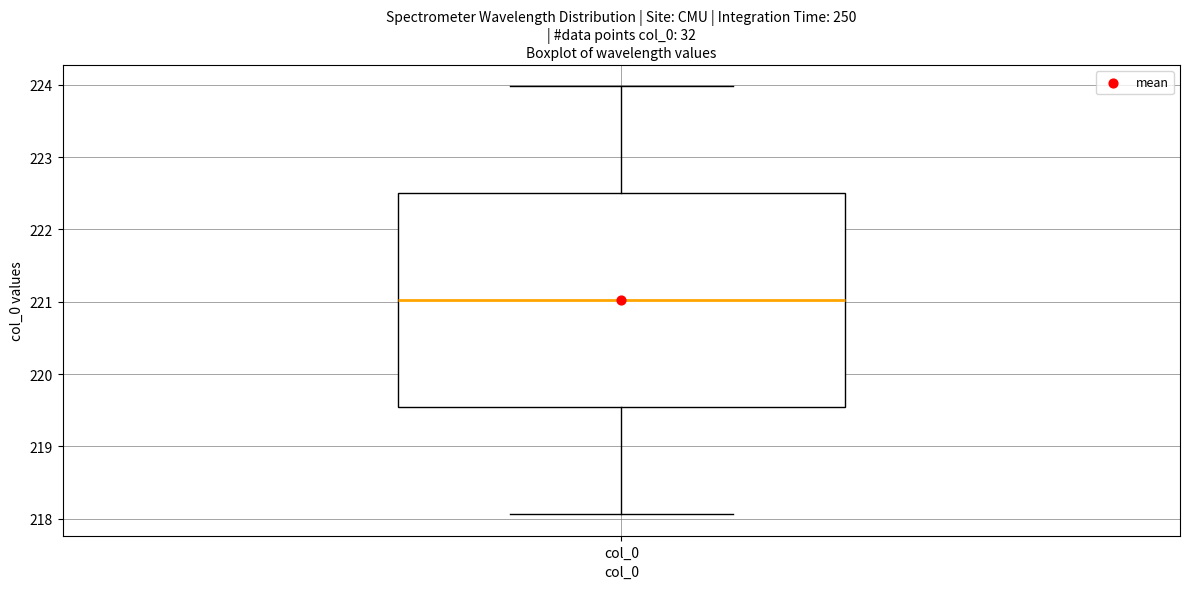

Read this box plot against the y-axis: the position of the median line, the range covered by the box, and the ends of both whiskers. The values are not printed on the chart, so give them approximately, as read against the axis.

median 221.0, box 219.5 to 222.5, whiskers 218.1 to 224.0